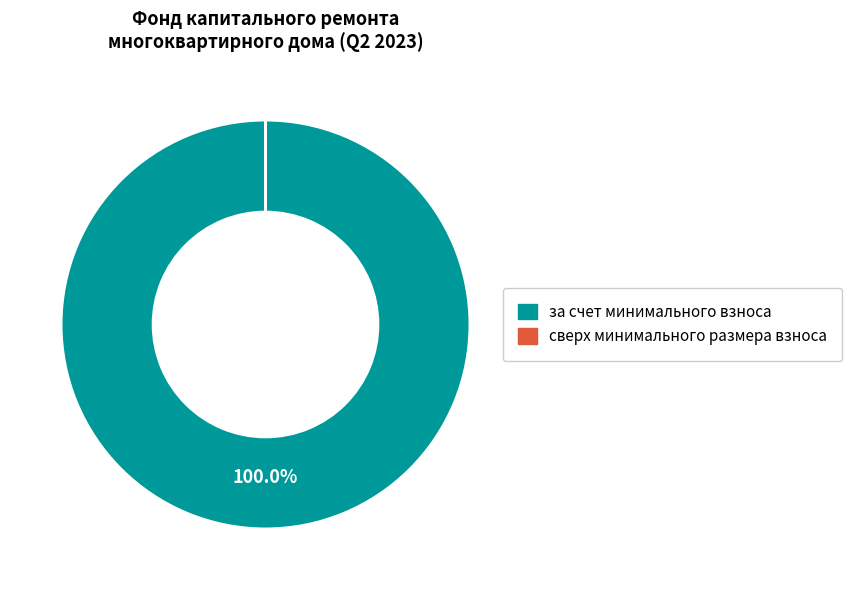

To the nearest percent, what portion does за счет минимального взноса represent?

100%